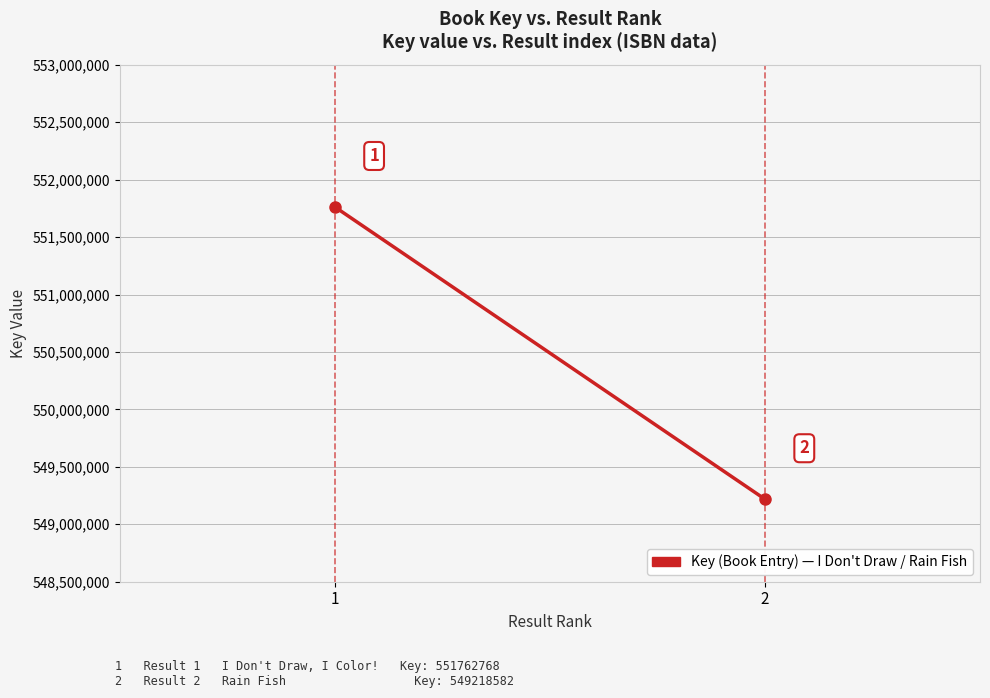

Reading left to right, list all the values displayed in this chart.

1=551762768	2=549218582